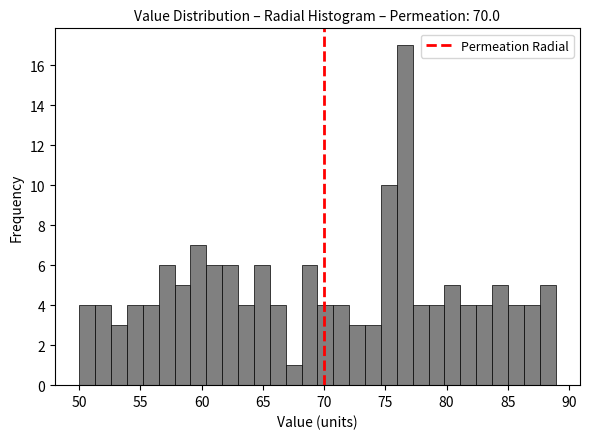

Read against the x-axis, roughly where is the centre of the tallest bar?

76.5